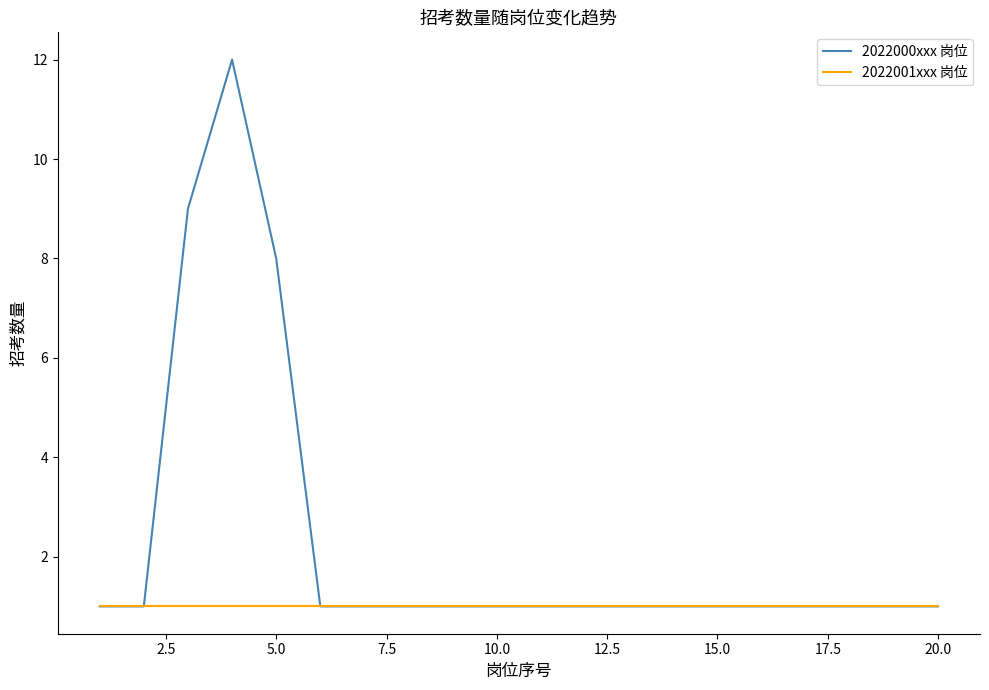

Which series has the largest total across all categories?

2022000xxx 岗位